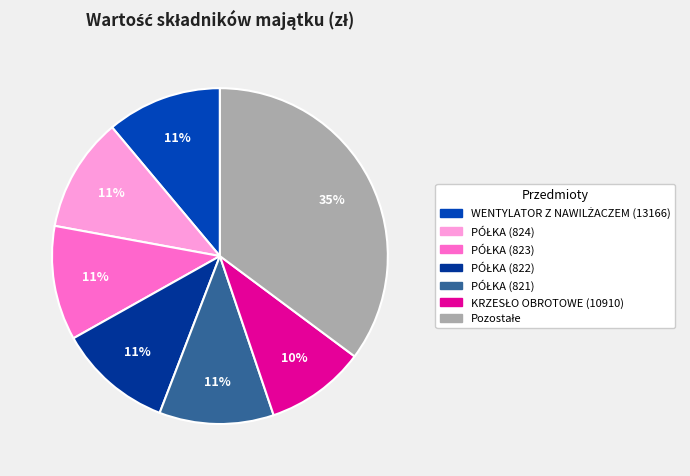

How many segments does this pie chart have?

7